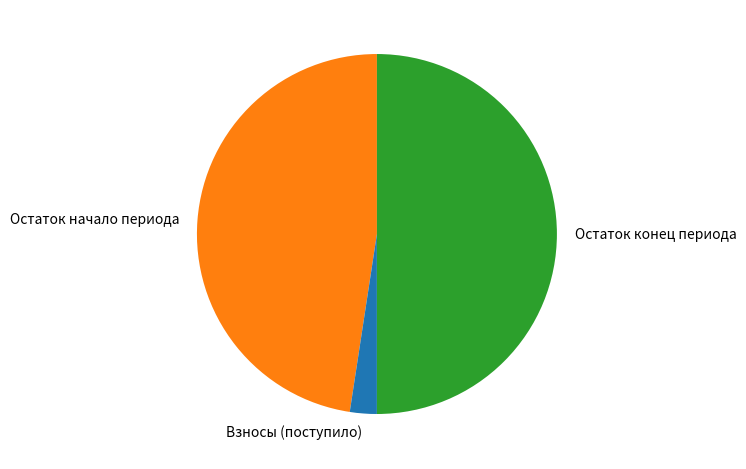

True or false: Остаток начало периода accounts for 59% of the total.

False